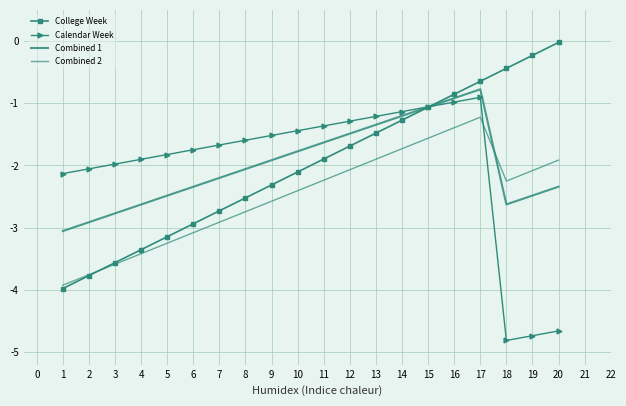

Where do Combined 2 and College Week first cross each other?

2 and 3